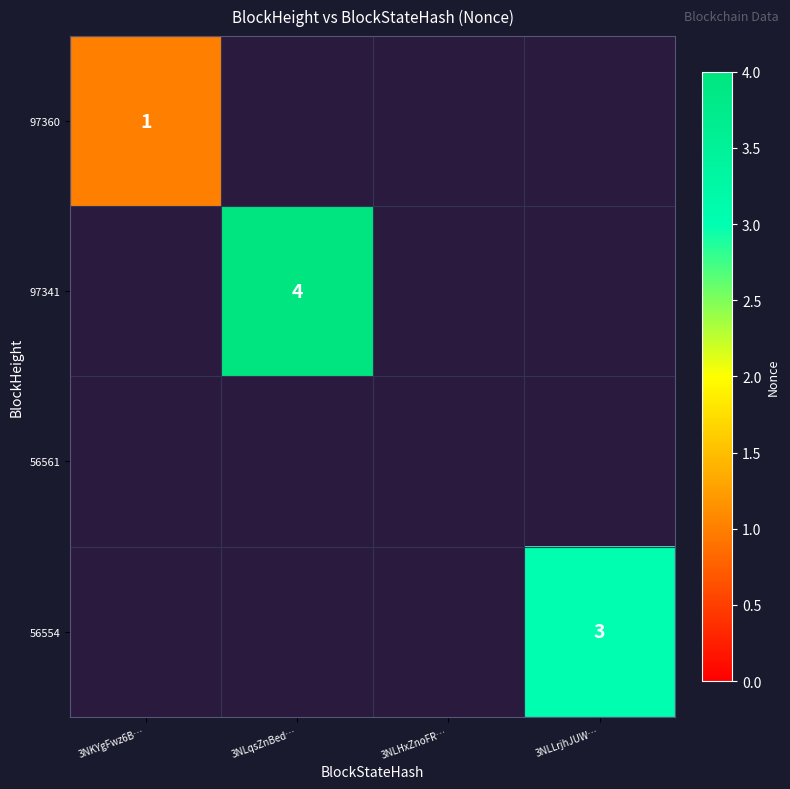

True or false: 56554 has a value of 4 at 3NLLrjhJUW….

False